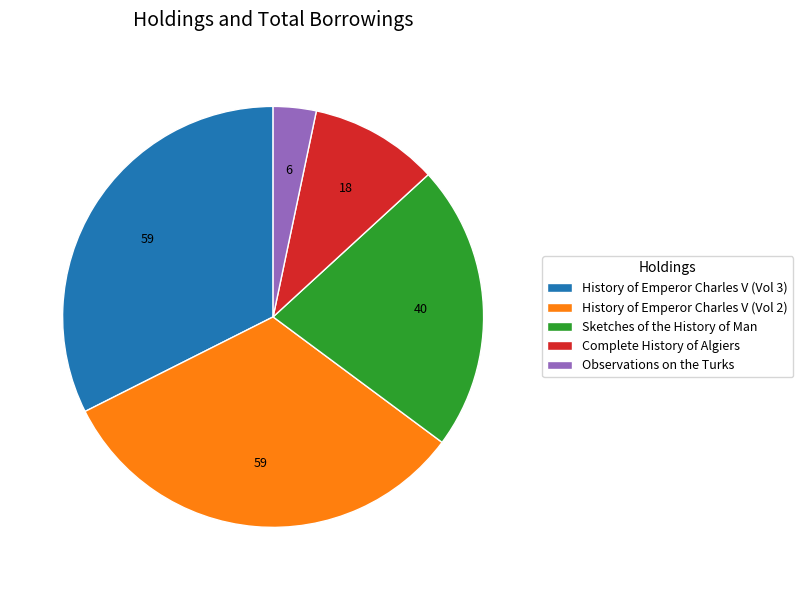

Is it true that History of Emperor Charles V (Vol 2) is 32% of the pie?

True